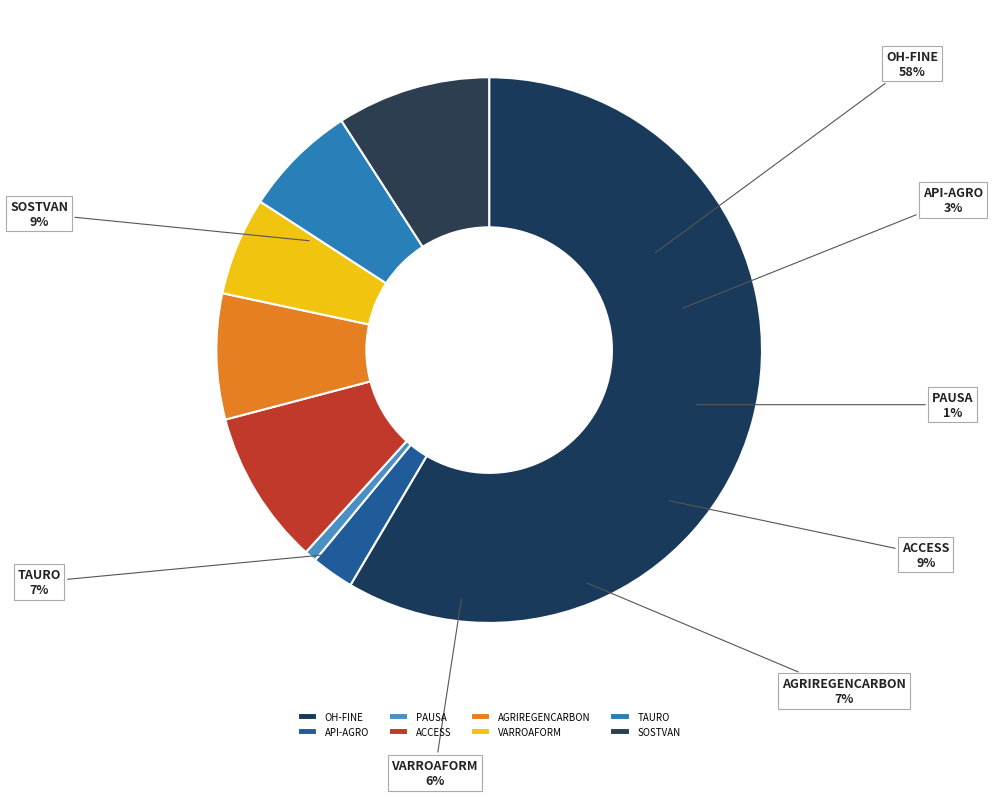

To the nearest percent, what portion does VARROAFORM represent?

6%